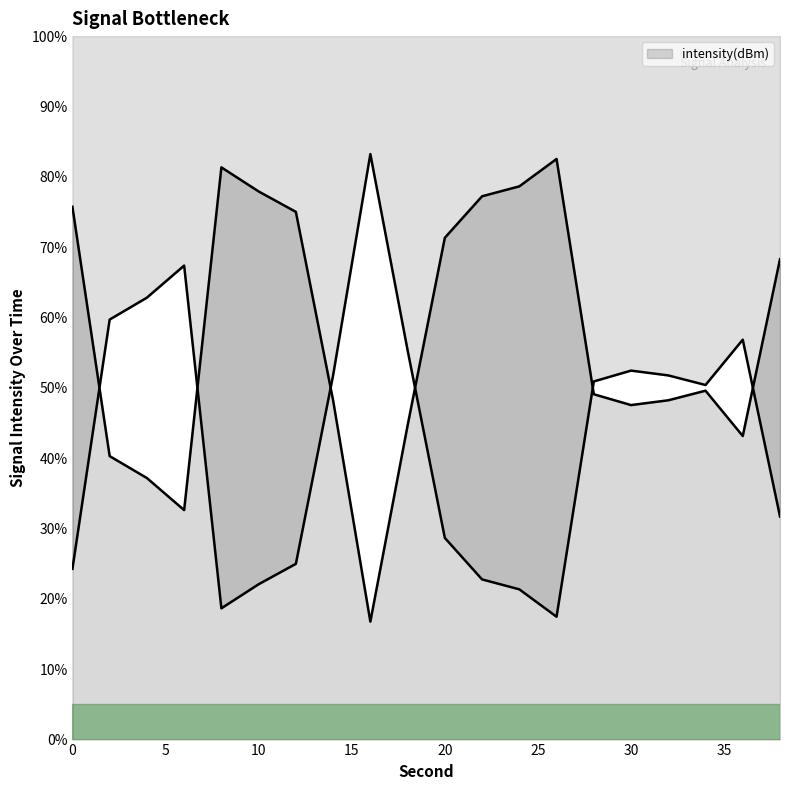

The value at 38 is 29.4. True or false?

False